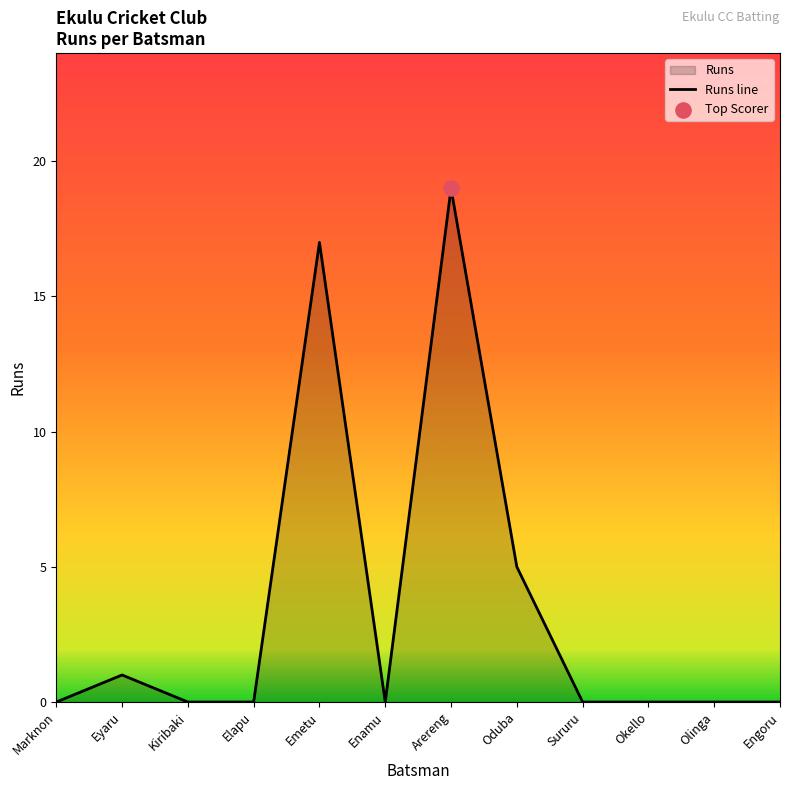

Between Oduba and Engoru, which is larger?

Oduba